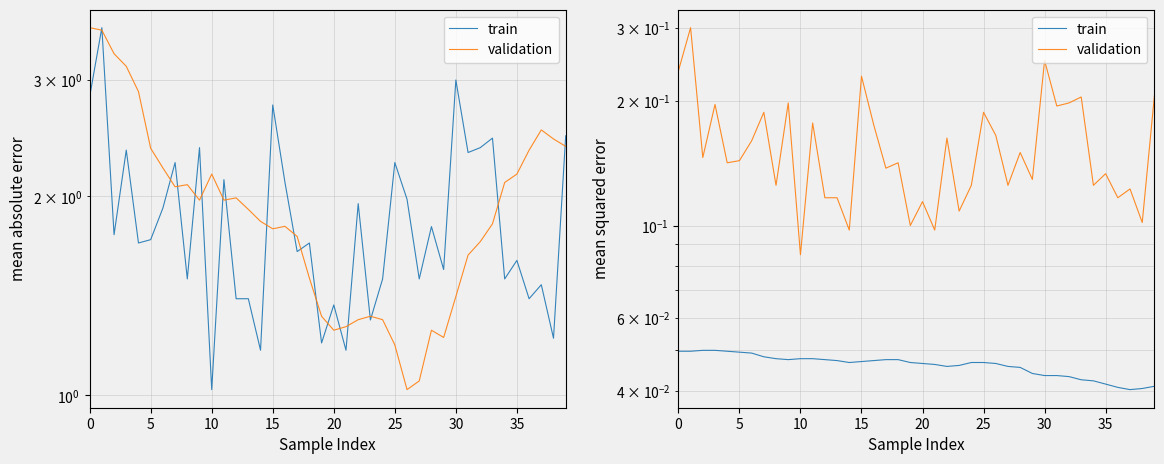

Is this an area chart (filled region under the line)?

No